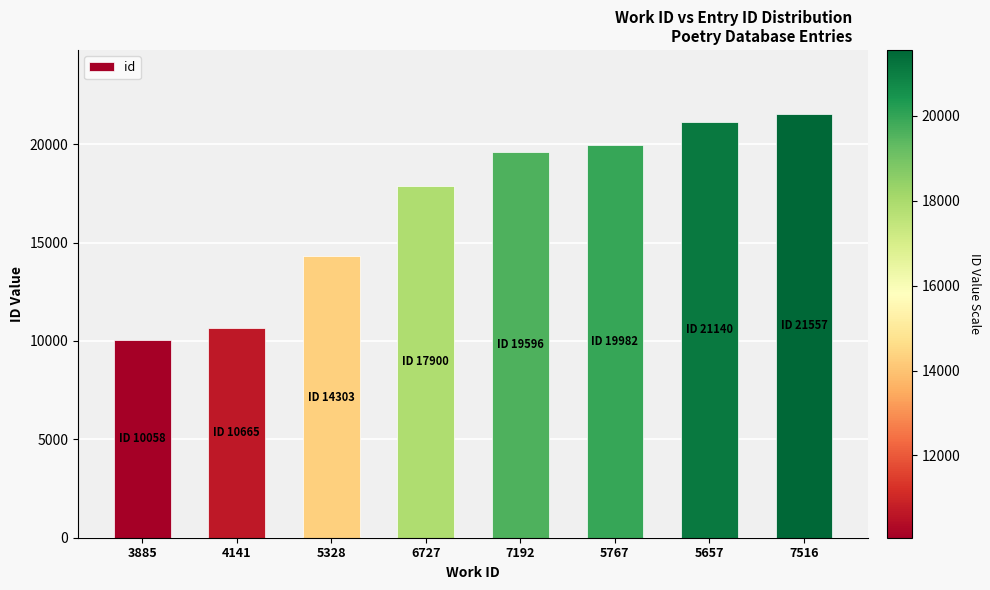

How many values are below 19596?

4